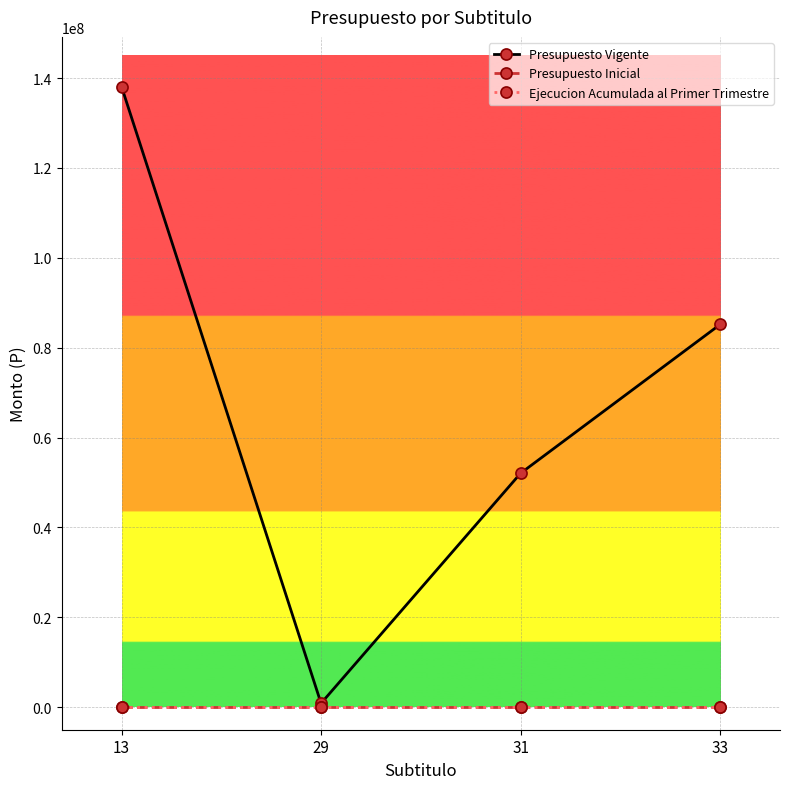

Is the value of Presupuesto Inicial at 33 greater than the value of Ejecucion Acumulada al Primer Trimestre at 29?

No